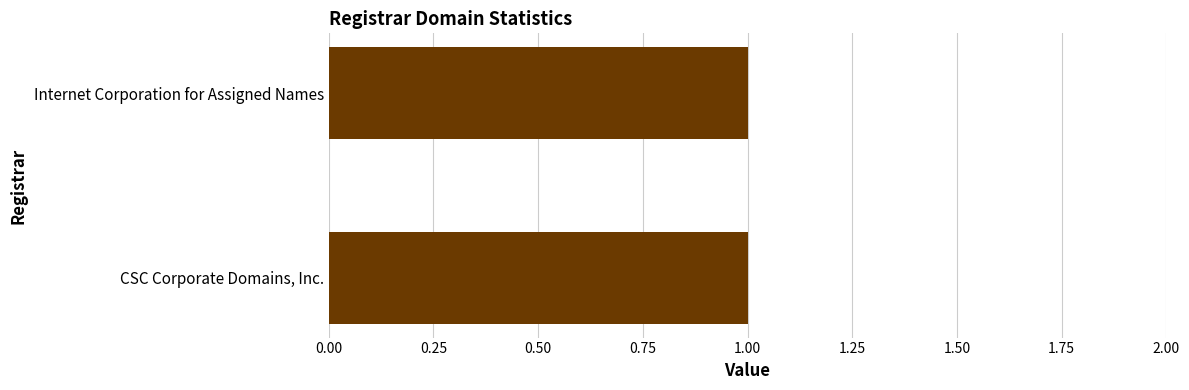

What is the minimum value for total-domains?

1